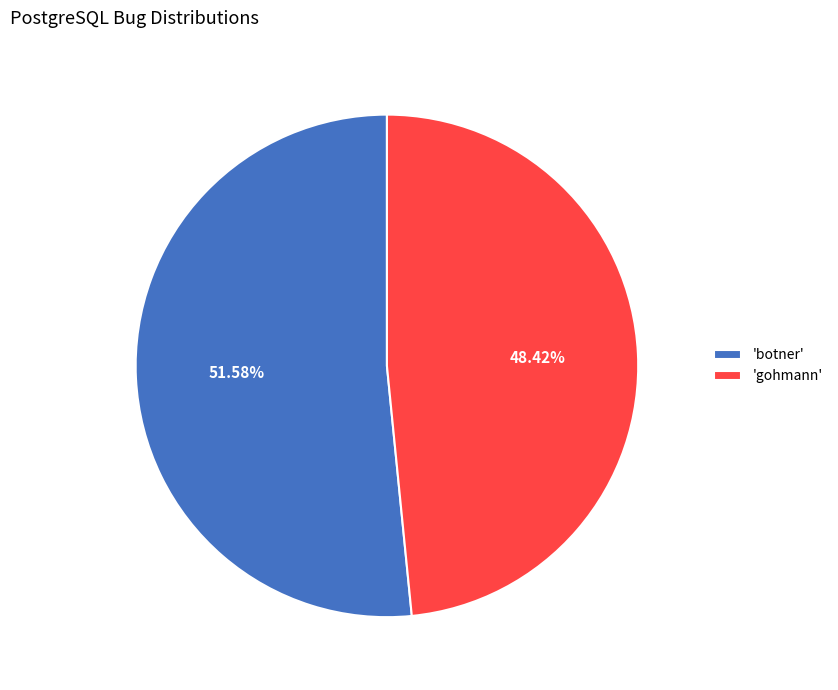

Approximately how many times larger is the value at 'botner' compared to 'gohmann'?

1.1